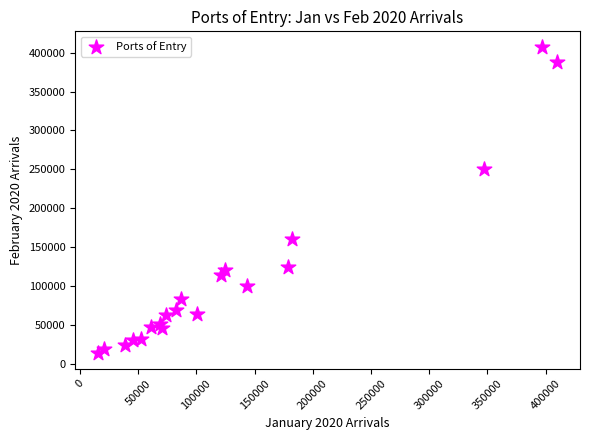

What Y value in the scatter plot is closest to 210798?

250438